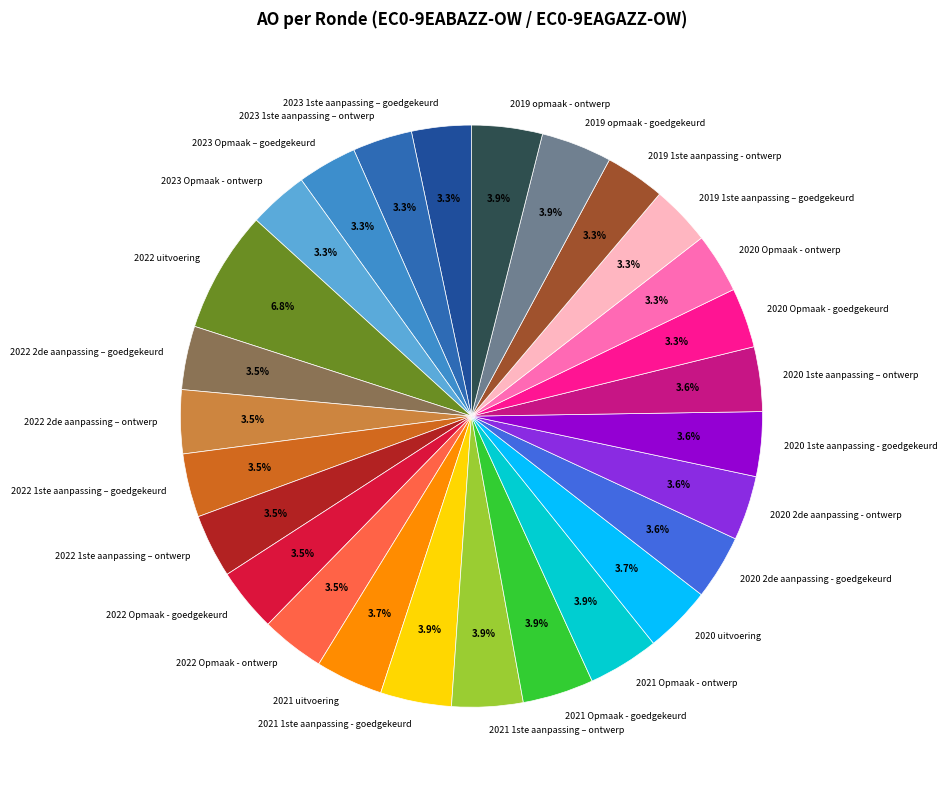

Does 2022 Opmaak - ontwerp represent more than half of the total?

No